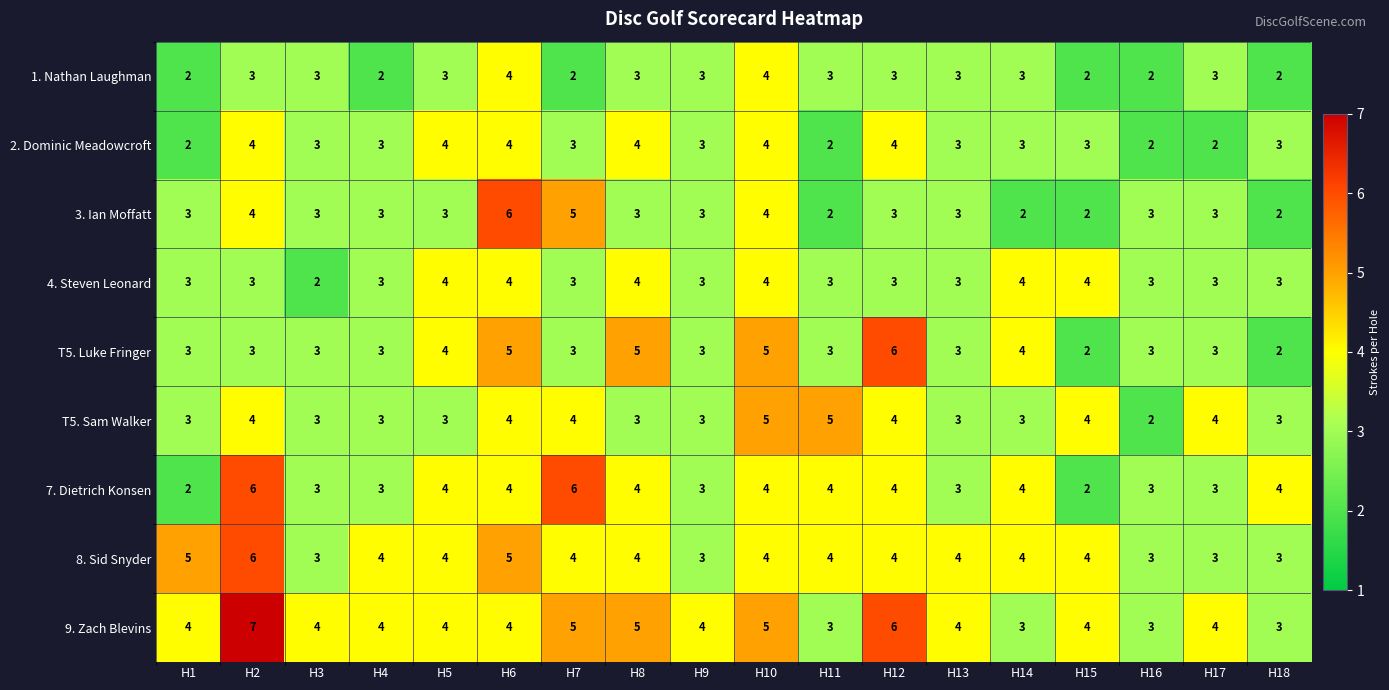

How many 1. Nathan Laughman values are between 2 and 3?

16